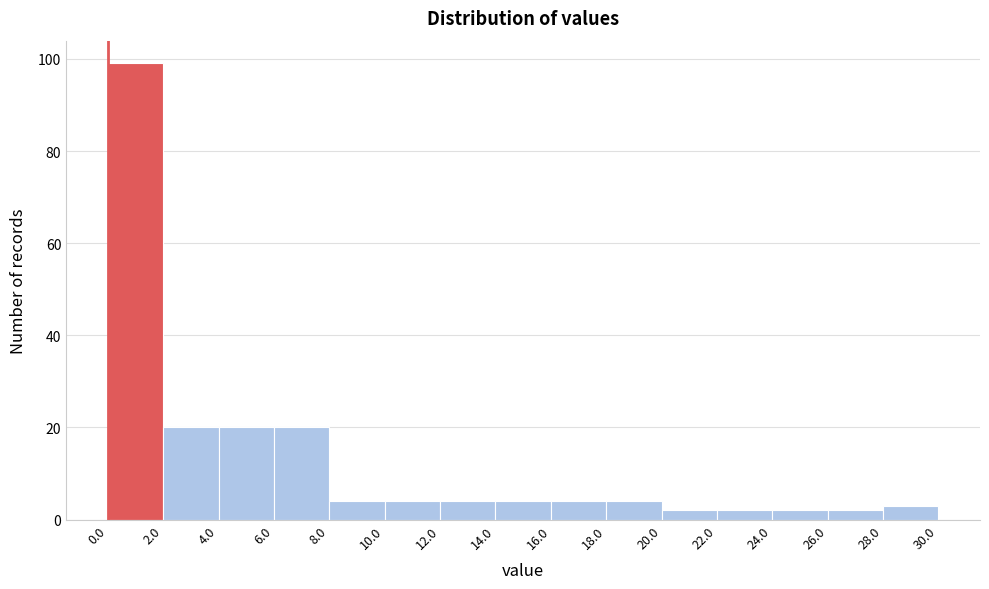

Reading left to right, list every bar in this chart as the range it spans on the x-axis followed by its height. The values are not printed on the chart, so give them approximately, as read against the axis.

0.0 to 2.0: 100
2.0 to 4.0: 20
4.0 to 6.0: 20
6.0 to 8.0: 20
8.0 to 10.0: 4
10.0 to 12.0: 4
12.0 to 14.0: 4
14.0 to 16.0: 4
16.0 to 18.0: 4
18.0 to 20.0: 4
20.0 to 22.0: 2
22.0 to 24.0: 2
24.0 to 26.0: 2
26.0 to 28.0: 2
28.0 to 30.0: 4